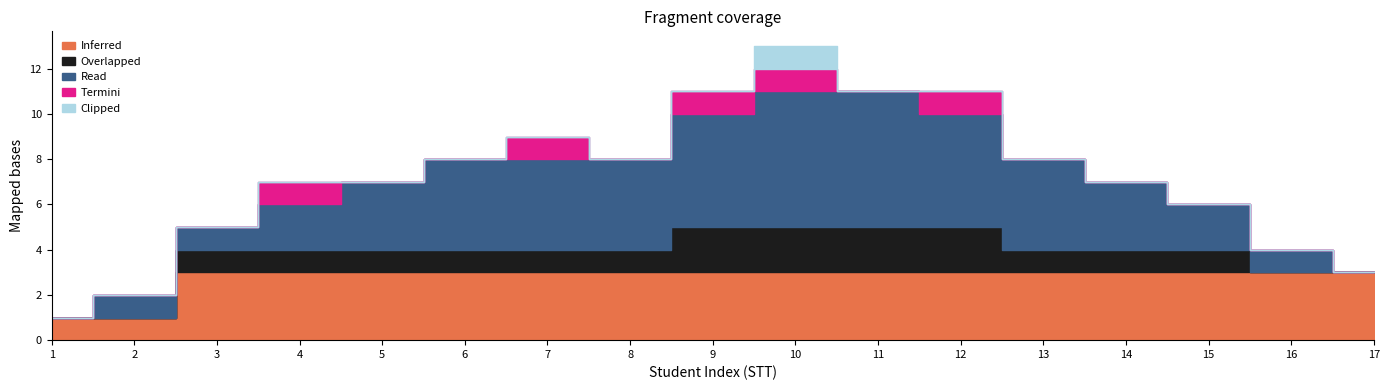

Which series has the largest total across all categories?

Read